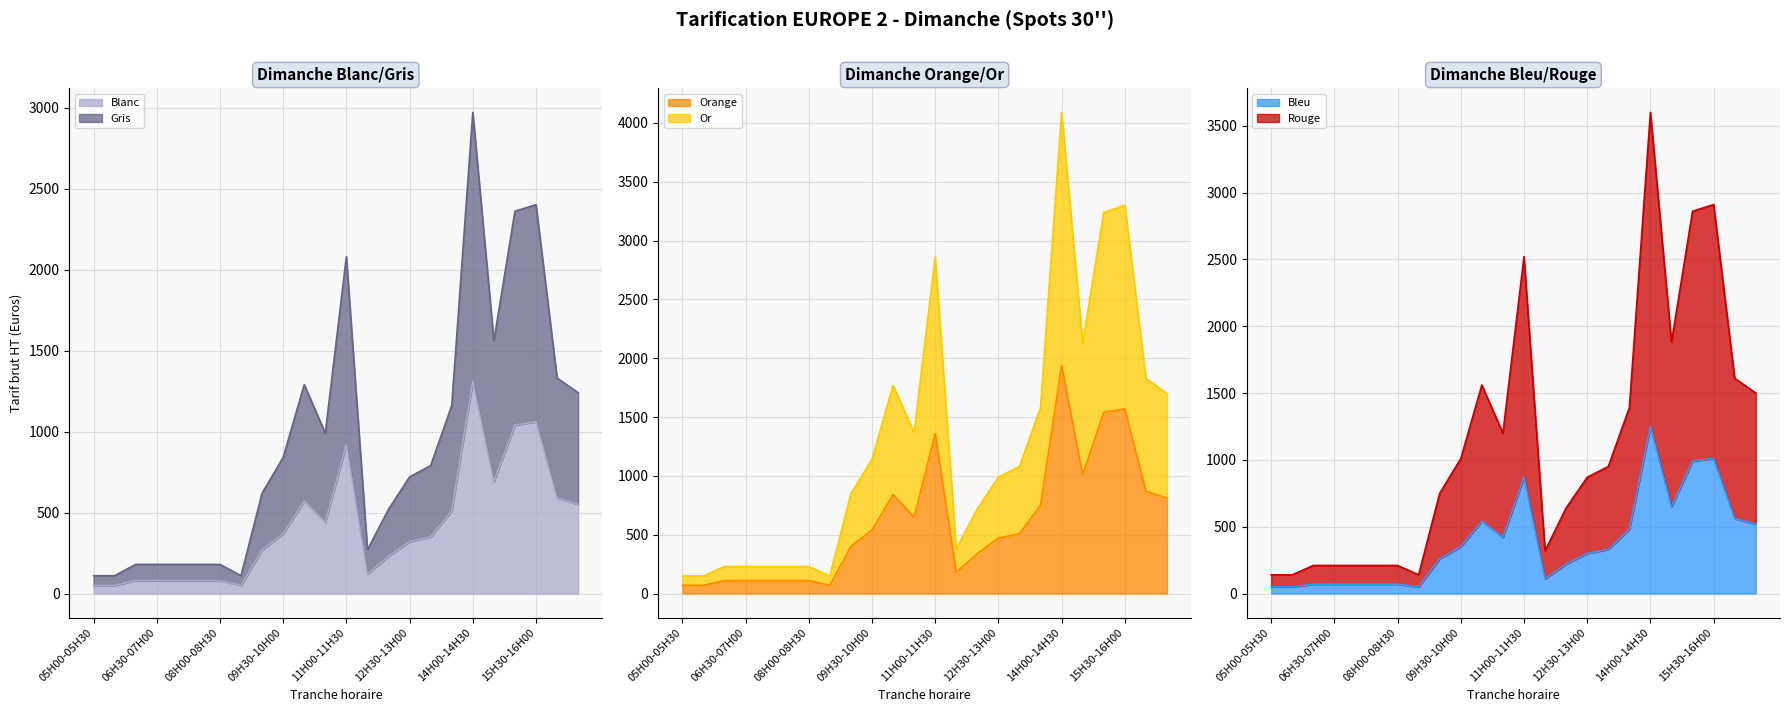

Reading left to right, extract all data points from this chart.

Blanc: 05H00-05H30=50	05H30-06H00=50	06H00-06H30=80	06H30-07H00=80	07H00-07H30=80	07H30-08H00=80	08H00-08H30=80	08H30-09H00=50	09H00-09H30=270	09H30-10H00=370	10H00-10H30=570	10H30-11H00=440	11H00-11H30=920	11H30-12H00=120	12H00-12H30=230	12H30-13H00=320	13H00-13H30=350	13H30-14H00=510	14H00-14H30=1310	14H30-15H00=690	15H00-15H30=1040	15H30-16H00=1060	16H00-16H30=590	16H30-17H00=550
Gris: 05H00-05H30=110	05H30-06H00=110	06H00-06H30=180	06H30-07H00=180	07H00-07H30=180	07H30-08H00=180	08H00-08H30=180	08H30-09H00=110	09H00-09H30=620	09H30-10H00=840	10H00-10H30=1290	10H30-11H00=990	11H00-11H30=2080	11H30-12H00=270	12H00-12H30=520	12H30-13H00=720	13H00-13H30=790	13H30-14H00=1160	14H00-14H30=2970	14H30-15H00=1560	15H00-15H30=2360	15H30-16H00=2400	16H00-16H30=1330	16H30-17H00=1240
Orange: 05H00-05H30=70	05H30-06H00=70	06H00-06H30=110	06H30-07H00=110	07H00-07H30=110	07H30-08H00=110	08H00-08H30=110	08H30-09H00=70	09H00-09H30=400	09H30-10H00=540	10H00-10H30=840	10H30-11H00=650	11H00-11H30=1360	11H30-12H00=180	12H00-12H30=340	12H30-13H00=470	13H00-13H30=510	13H30-14H00=750	14H00-14H30=1940	14H30-15H00=1010	15H00-15H30=1540	15H30-16H00=1570	16H00-16H30=870	16H30-17H00=810
Or: 05H00-05H30=150	05H30-06H00=150	06H00-06H30=230	06H30-07H00=230	07H00-07H30=230	07H30-08H00=230	08H00-08H30=230	08H30-09H00=150	09H00-09H30=850	09H30-10H00=1140	10H00-10H30=1770	10H30-11H00=1370	11H00-11H30=2860	11H30-12H00=380	12H00-12H30=720	12H30-13H00=990	13H00-13H30=1080	13H30-14H00=1580	14H00-14H30=4090	14H30-15H00=2130	15H00-15H30=3240	15H30-16H00=3300	16H00-16H30=1830	16H30-17H00=1700
Bleu: 05H00-05H30=50	05H30-06H00=50	06H00-06H30=70	06H30-07H00=70	07H00-07H30=70	07H30-08H00=70	08H00-08H30=70	08H30-09H00=50	09H00-09H30=260	09H30-10H00=350	10H00-10H30=540	10H30-11H00=420	11H00-11H30=870	11H30-12H00=110	12H00-12H30=220	12H30-13H00=300	13H00-13H30=330	13H30-14H00=480	14H00-14H30=1250	14H30-15H00=650	15H00-15H30=990	15H30-16H00=1010	16H00-16H30=560	16H30-17H00=520
Rouge: 05H00-05H30=140	05H30-06H00=140	06H00-06H30=210	06H30-07H00=210	07H00-07H30=210	07H30-08H00=210	08H00-08H30=210	08H30-09H00=140	09H00-09H30=750	09H30-10H00=1010	10H00-10H30=1560	10H30-11H00=1200	11H00-11H30=2520	11H30-12H00=320	12H00-12H30=640	12H30-13H00=870	13H00-13H30=950	13H30-14H00=1390	14H00-14H30=3600	14H30-15H00=1880	15H00-15H30=2860	15H30-16H00=2910	16H00-16H30=1610	16H30-17H00=1500